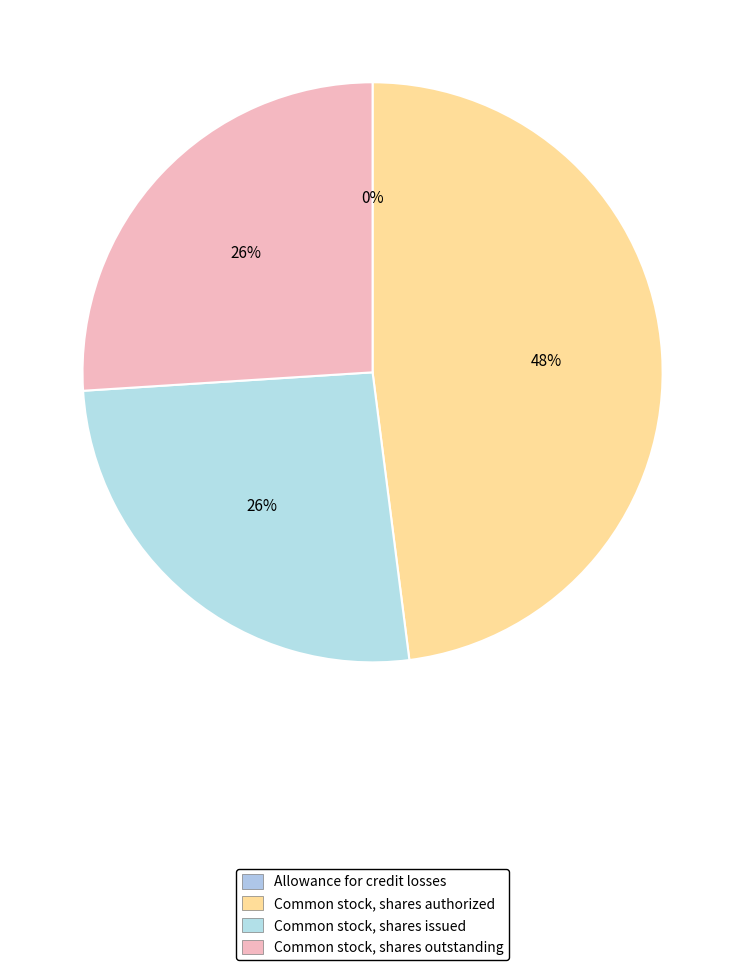

To the nearest percent, what is the average slice percentage?

25%